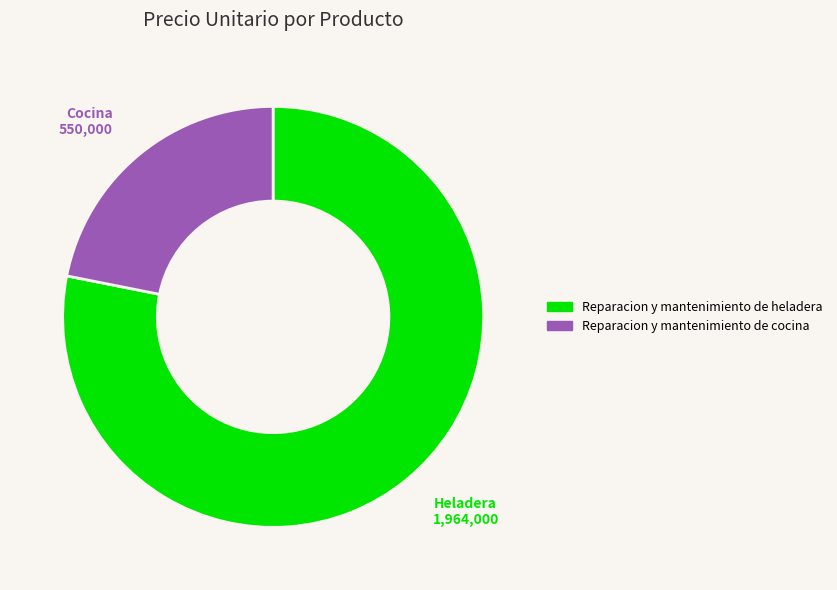

Rank the categories by value from highest to lowest.

Reparacion y mantenimiento de heladera, Reparacion y mantenimiento de cocina